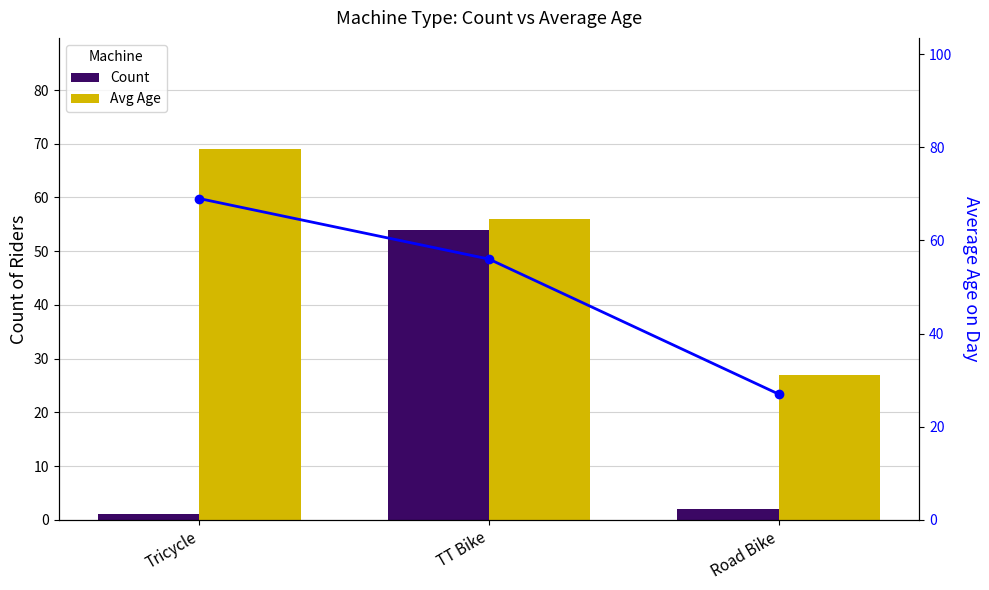

Reading right to left, what are all the values shown in this chart?

Count: Road Bike=2	TT Bike=54	Tricycle=1
Avg Age: Road Bike=27	TT Bike=56	Tricycle=69
Avg Age (line): Road Bike=27	TT Bike=56	Tricycle=69